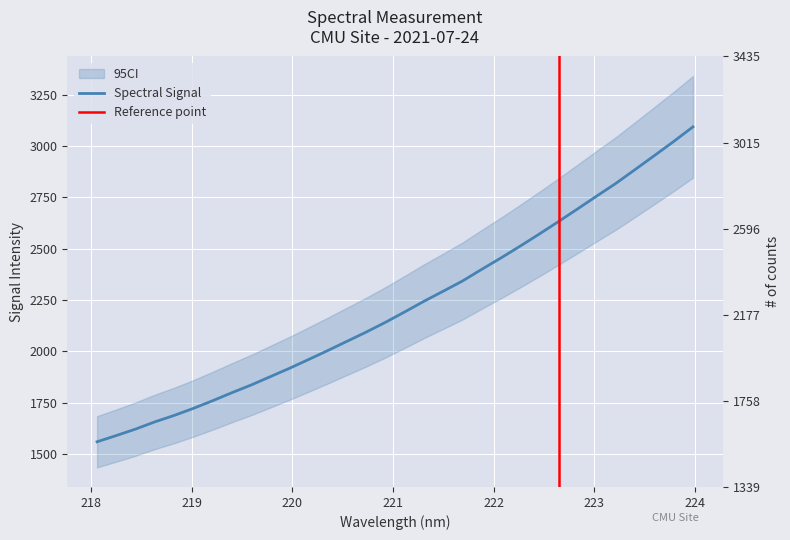

What is the label of the 27th point from the left?

223.0264